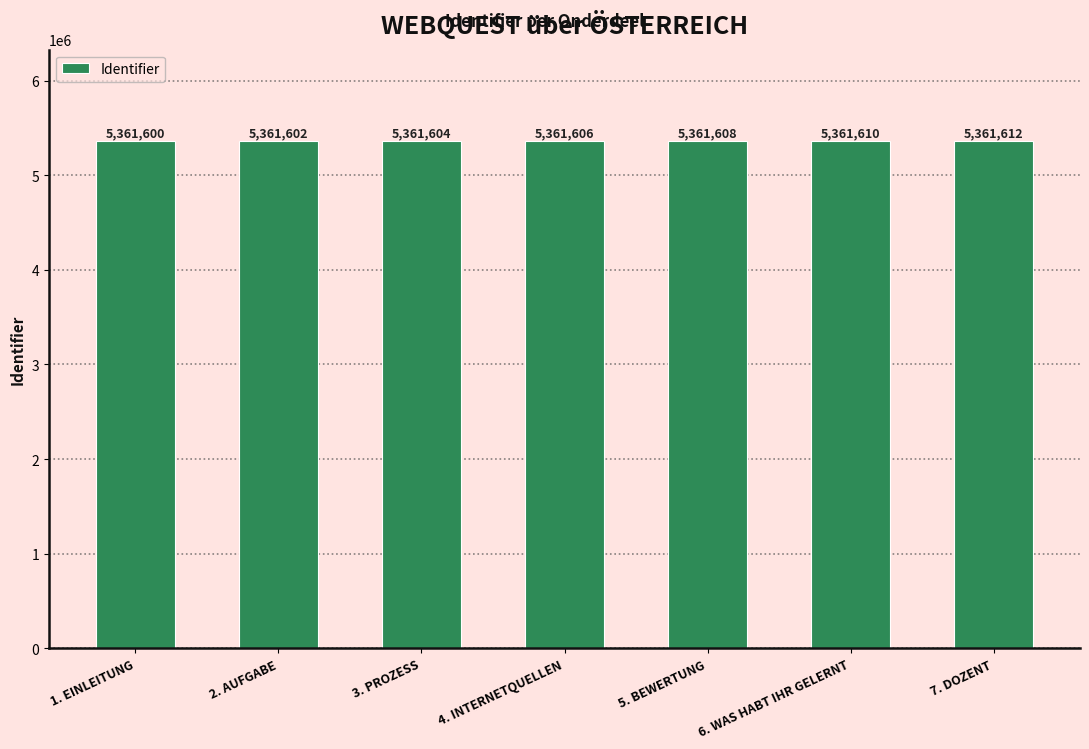

What value does the data have at 4. INTERNETQUELLEN, to the nearest 5?

5361605